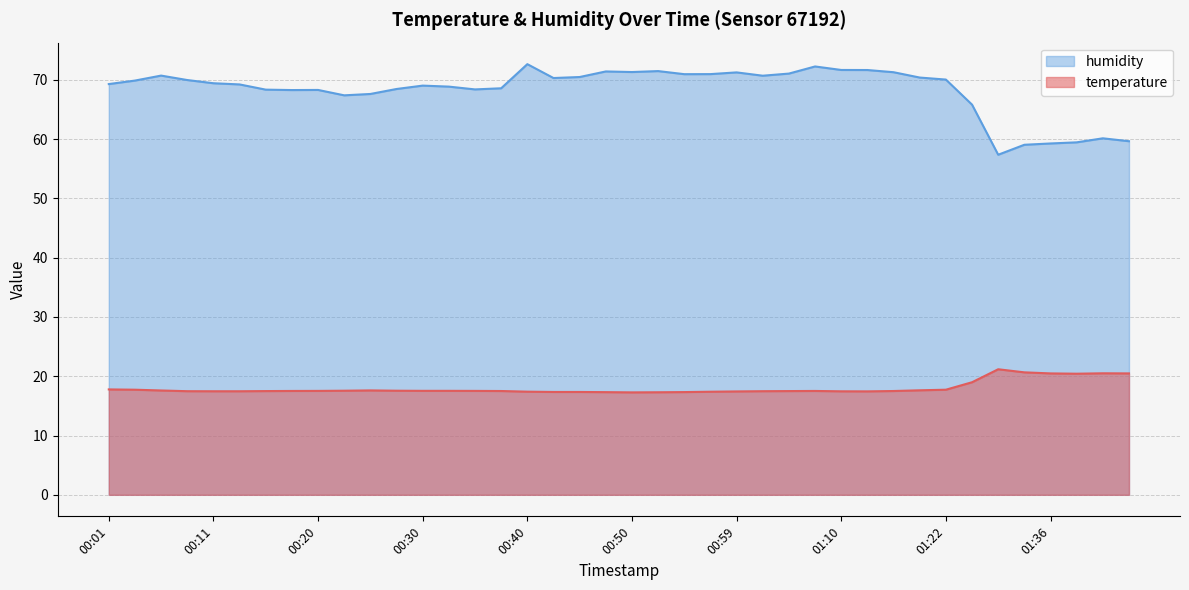

Is it true that temperature equals 17.8 at 00:01?

True